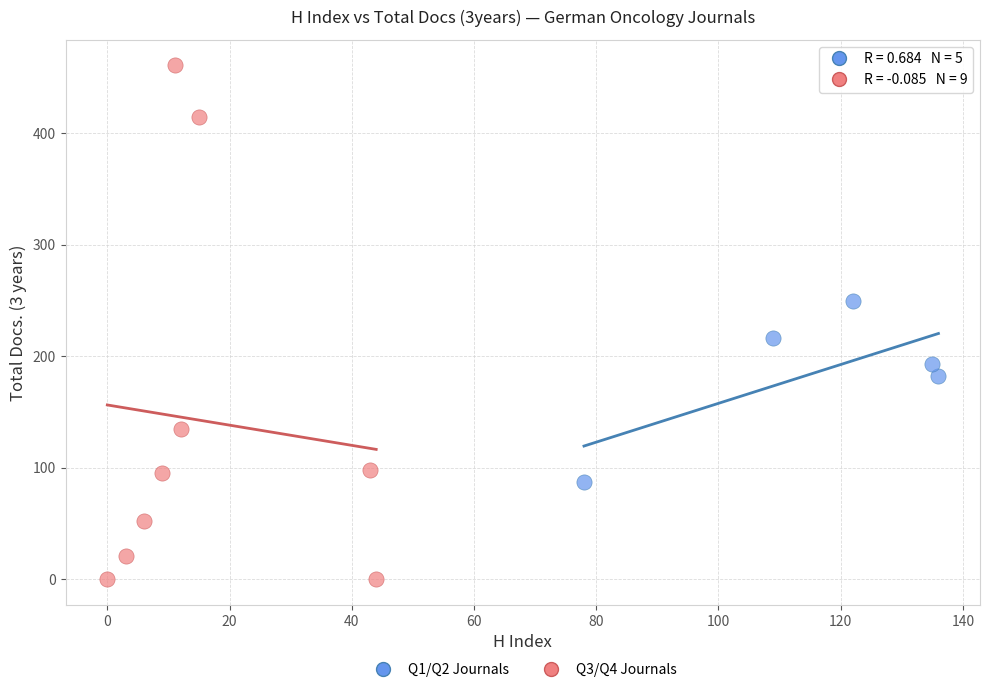

Which series has the widest spread of Y values?

Q3/Q4 Journals